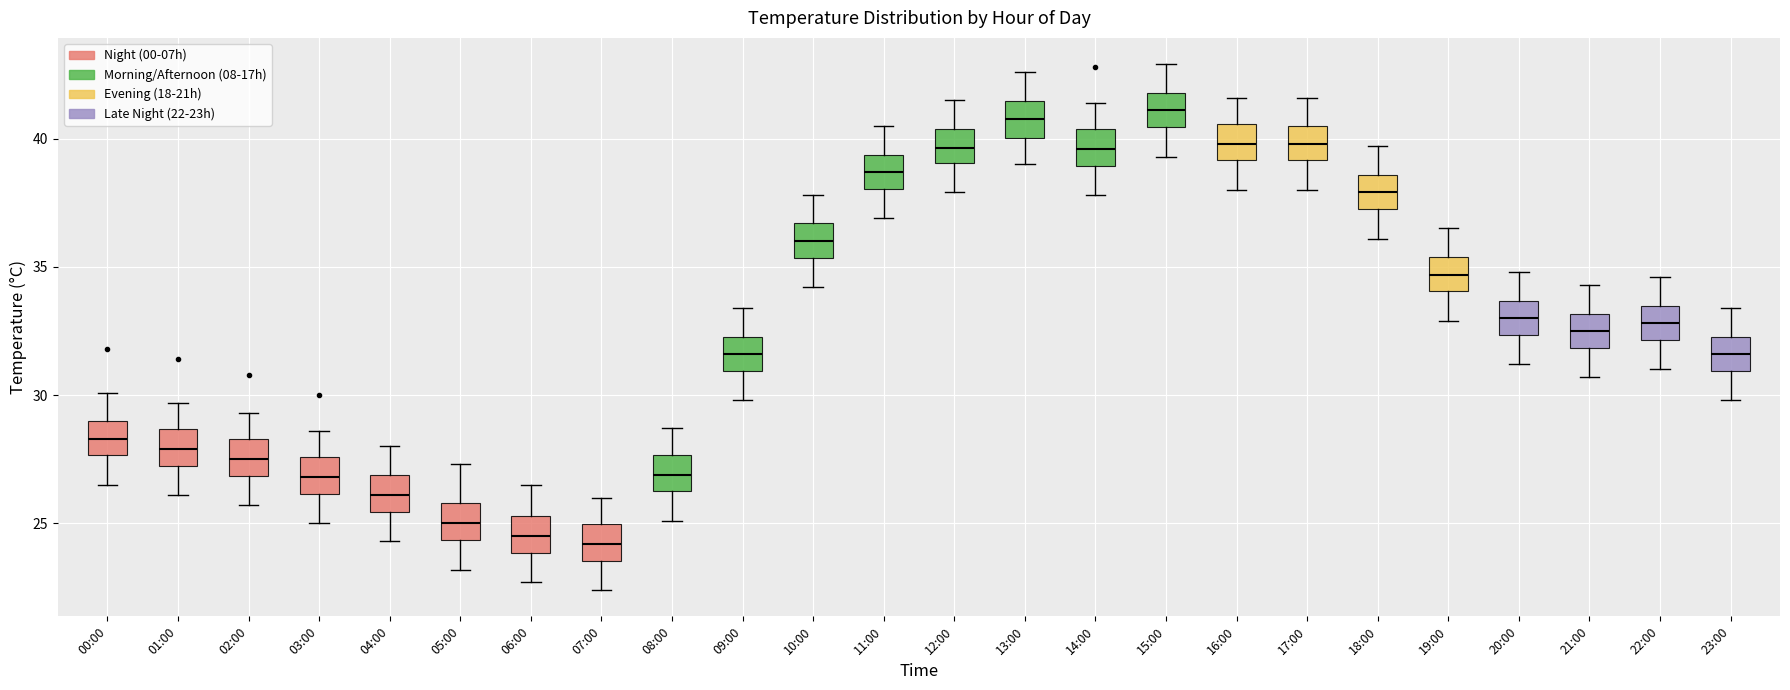

Where is the upper edge of the box for 21:00 on the y-axis? The values are not printed on the chart, so give them approximately, as read against the axis.

33.0